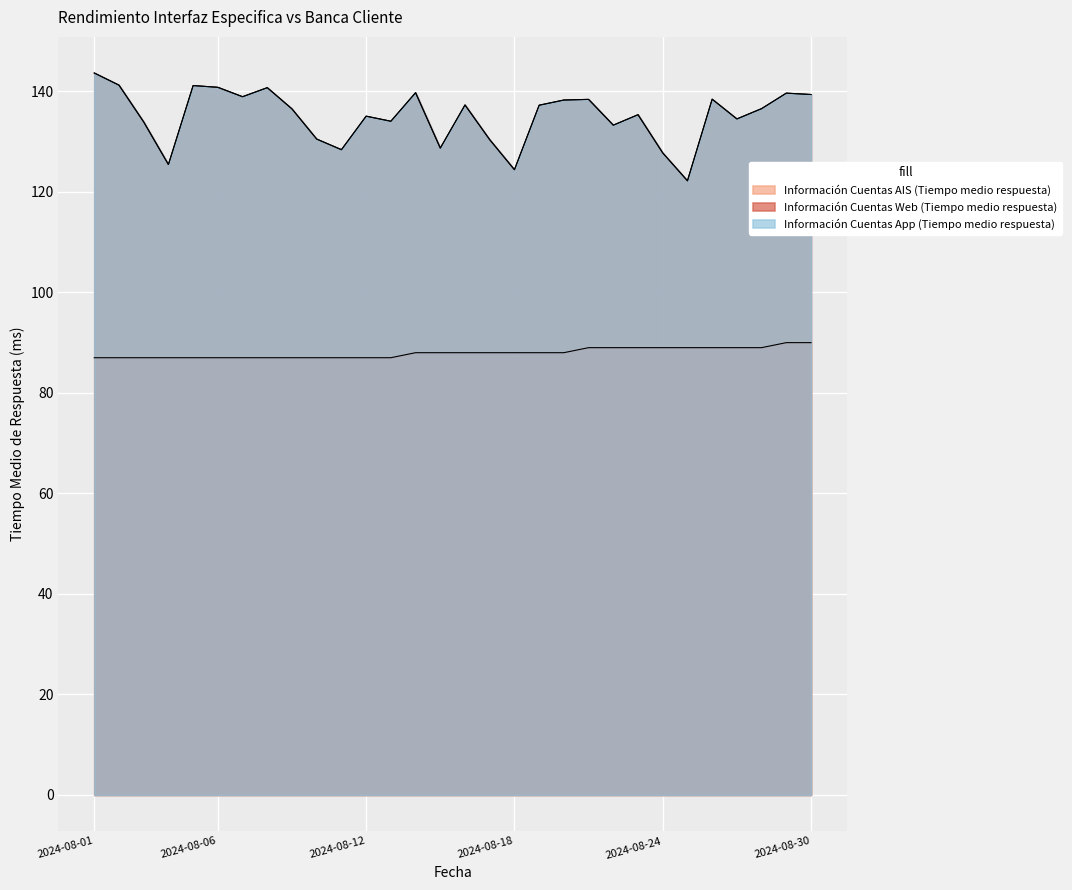

At 2024-08-27, list the series in order from smallest to largest.

Información Cuentas AIS (Tiempo medio respuesta), Información Cuentas Web (Tiempo medio respuesta), Información Cuentas App (Tiempo medio respuesta)